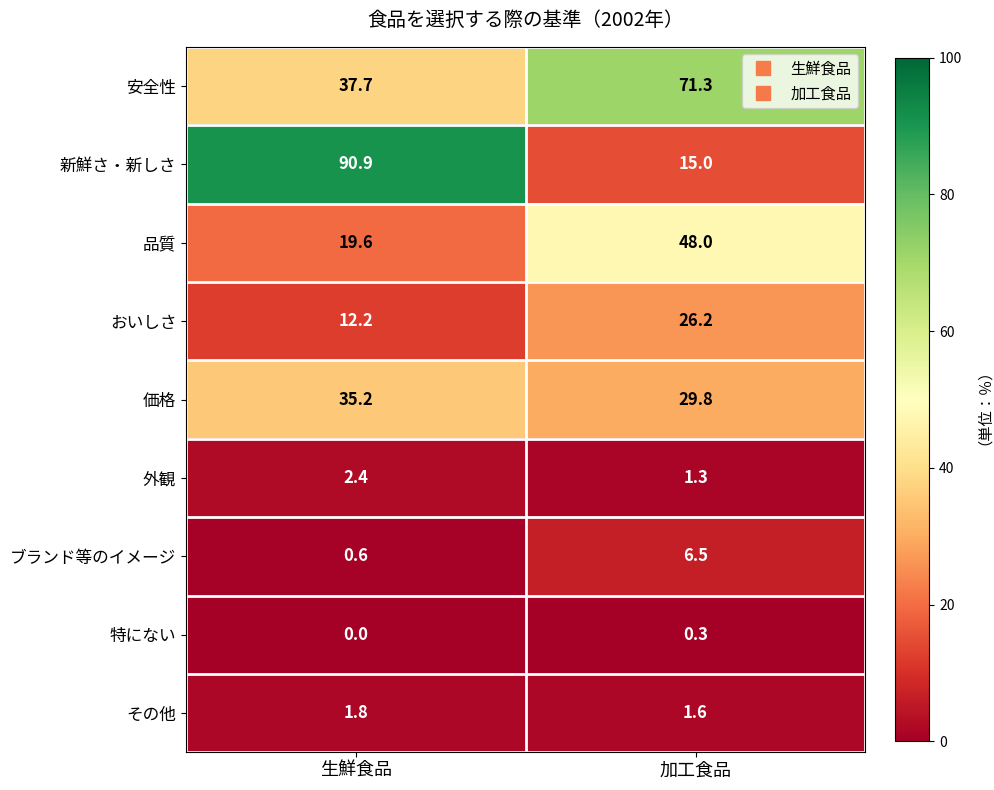

Count the number of categories in the chart.

2